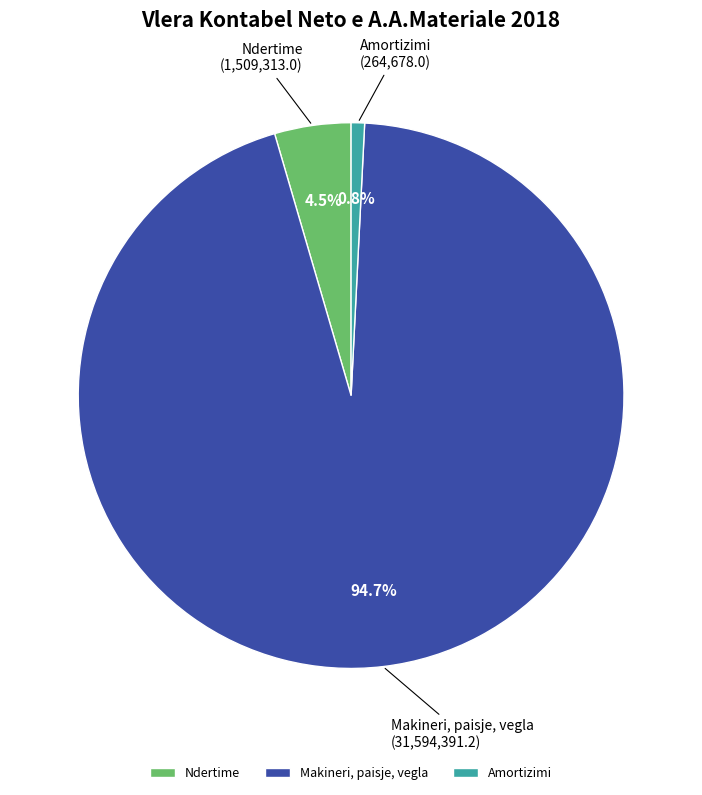

How many slices are in this pie chart?

3